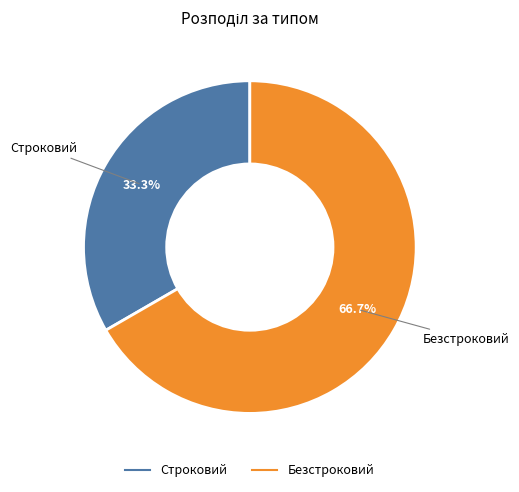

Between Строковий and Безстроковий, which is larger?

Безстроковий